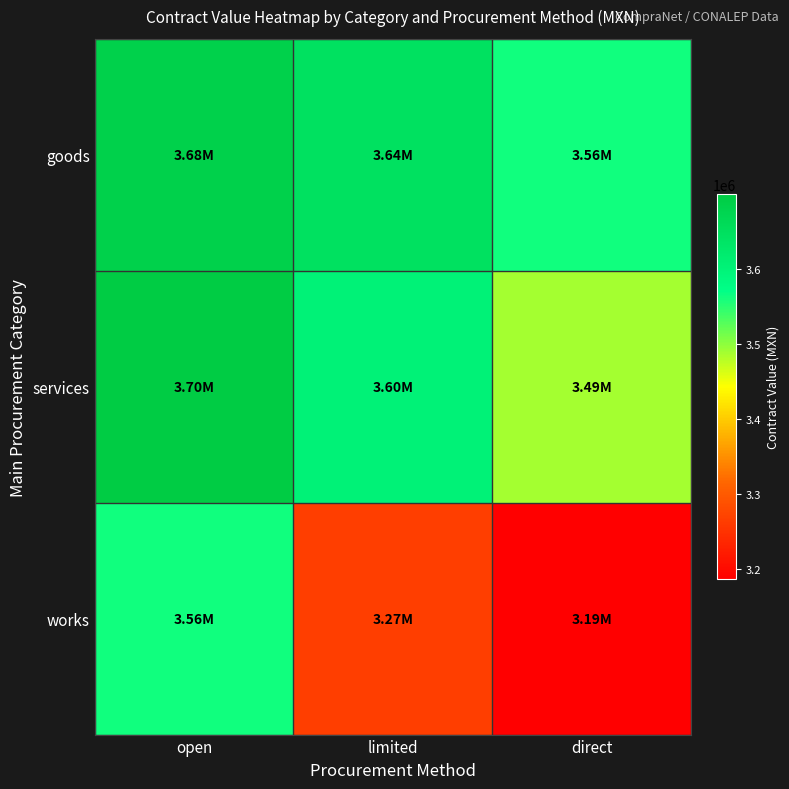

Between limited and open, which is larger?

open